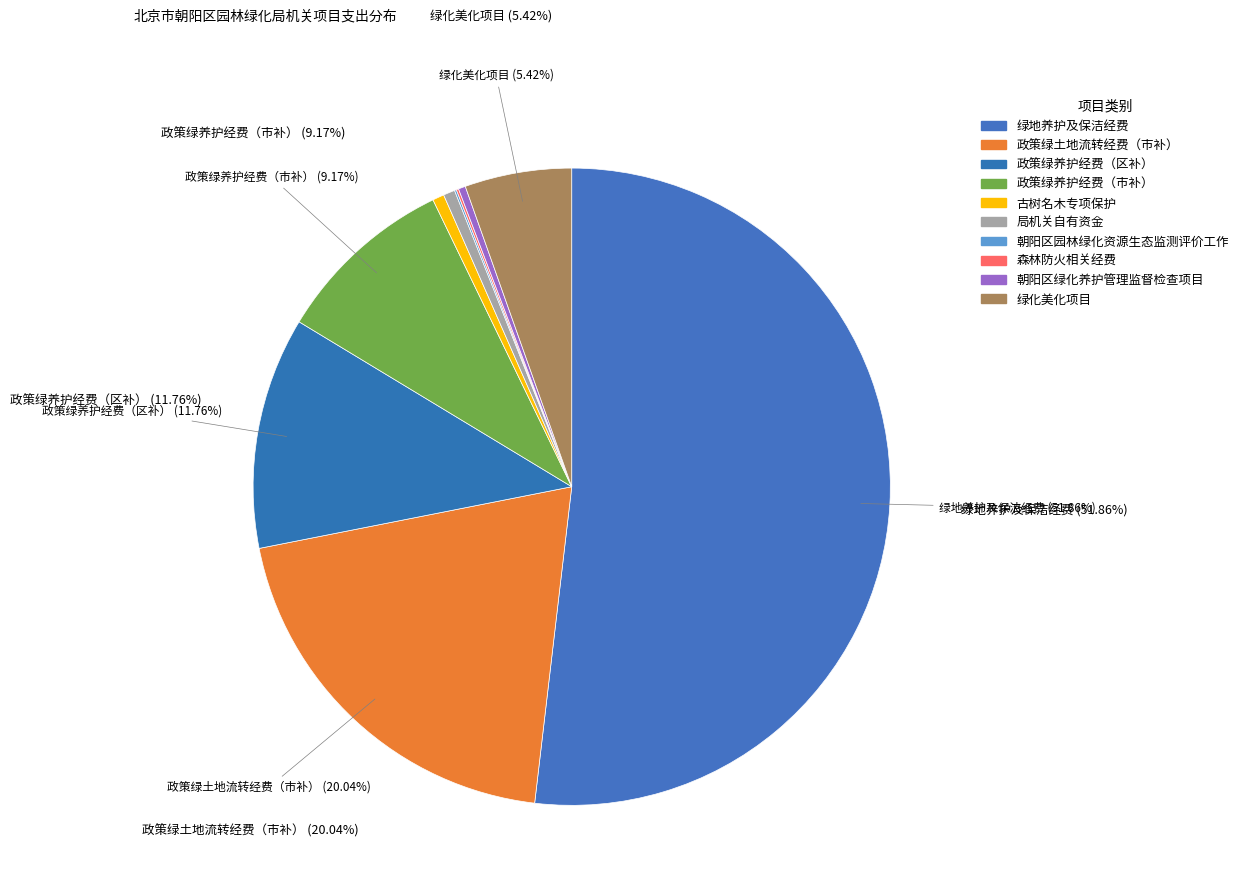

Is 政策绿养护经费（市补） the majority of the pie?

No